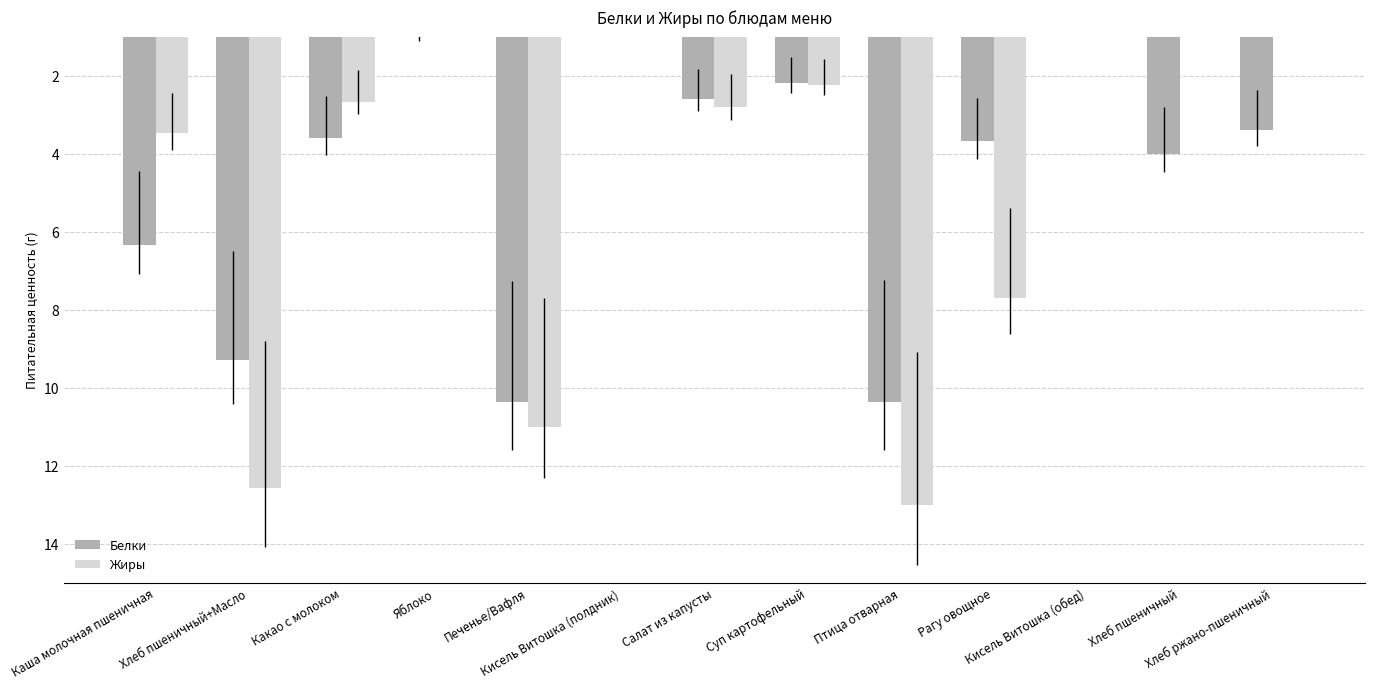

Which series has the largest total across all categories?

Жиры